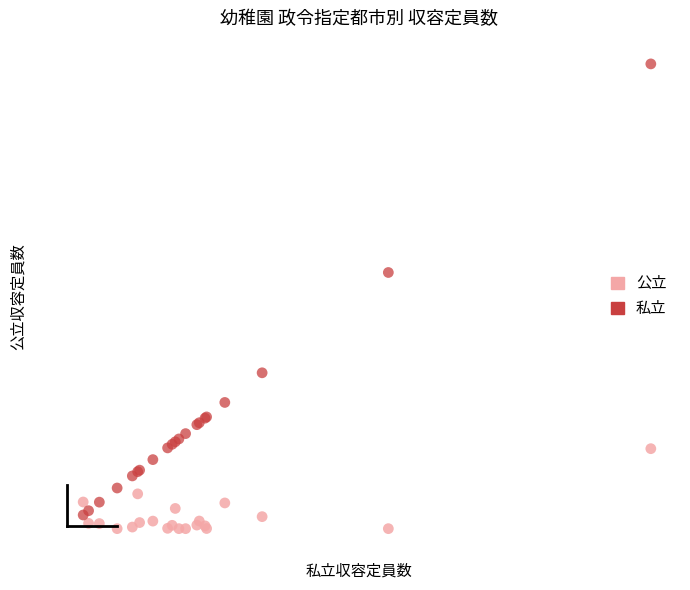

Which series has the widest spread of Y values?

私立